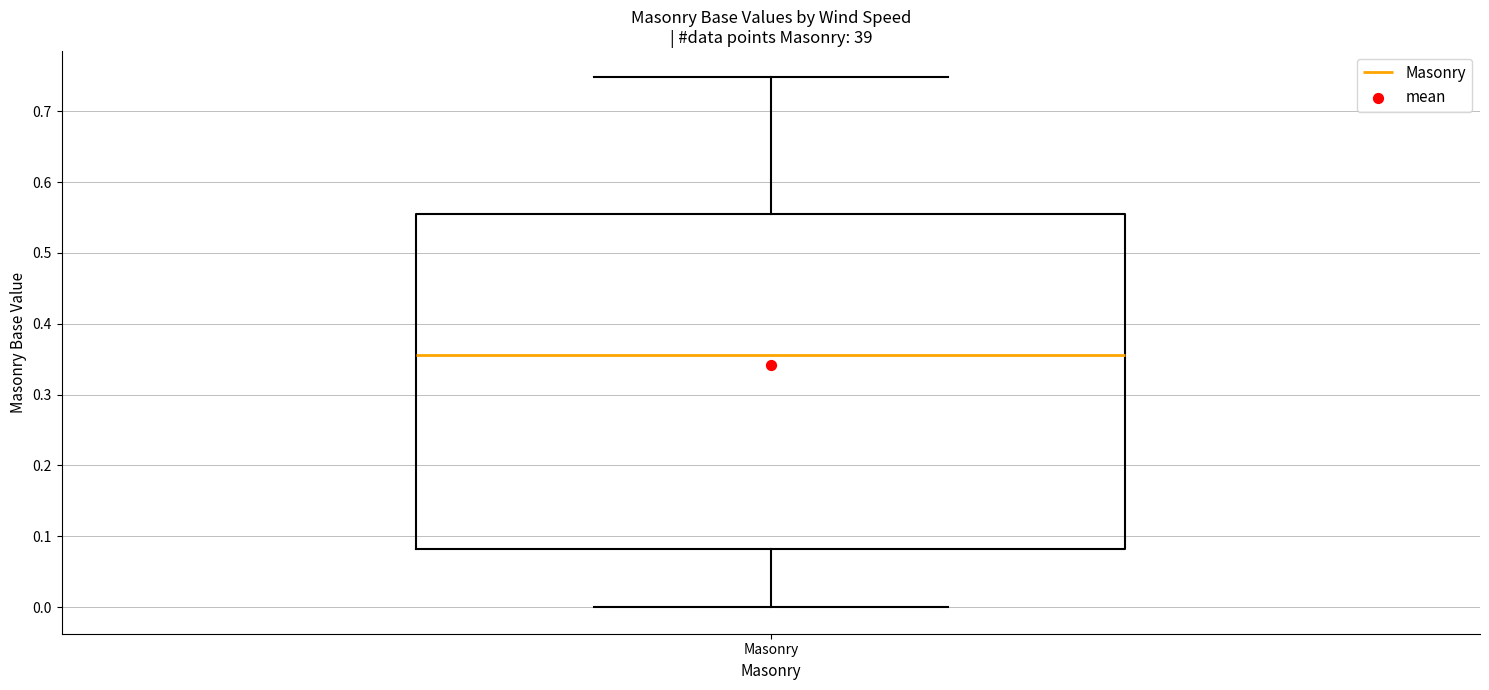

Transcribe this box plot: give where the median line is, the range the box spans, and where the two whiskers end, as read against the y-axis. The values are not printed on the chart, so give them approximately, as read against the axis.

median 0.36, box 0.08 to 0.55, whiskers 0.00 to 0.75